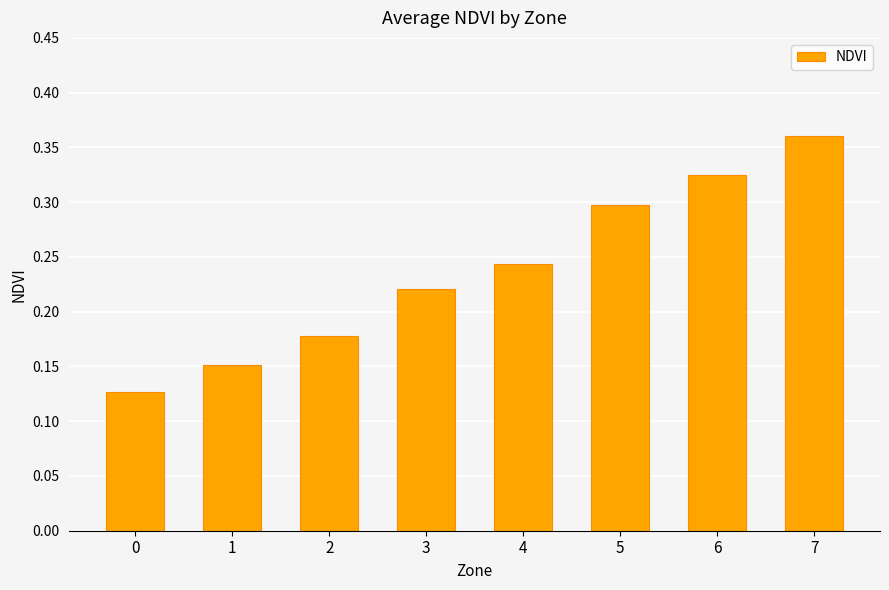

The value at 6 is 0.3. True or false?

True